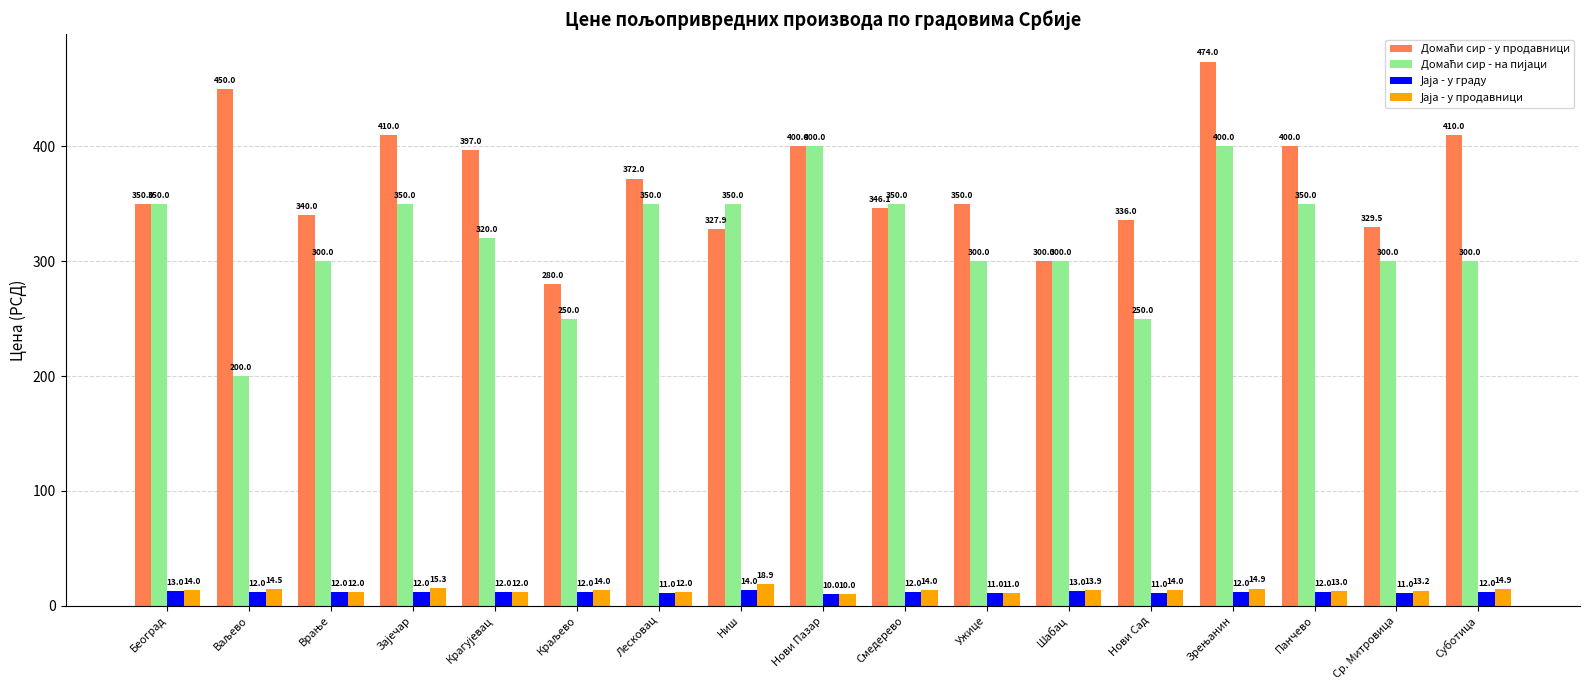

At how many categories does at least one series exceed 119?

17